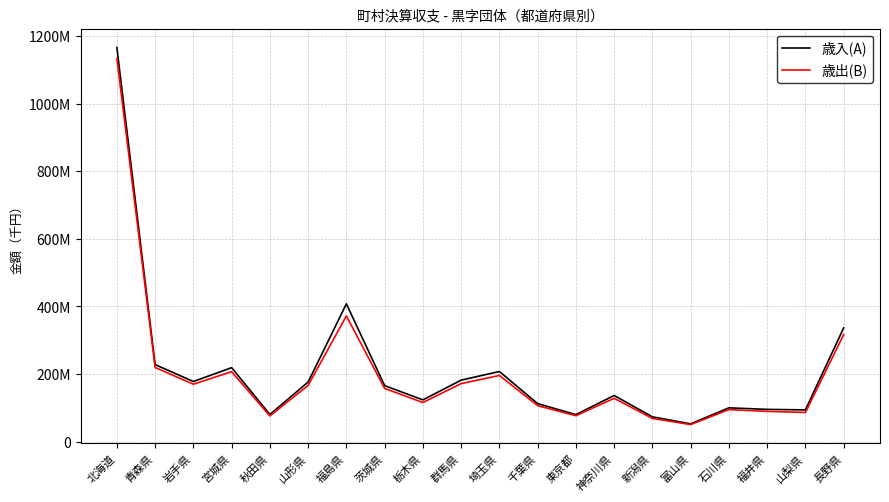

True or false: 歳出(B) and 歳入(A) intersect in this chart.

False